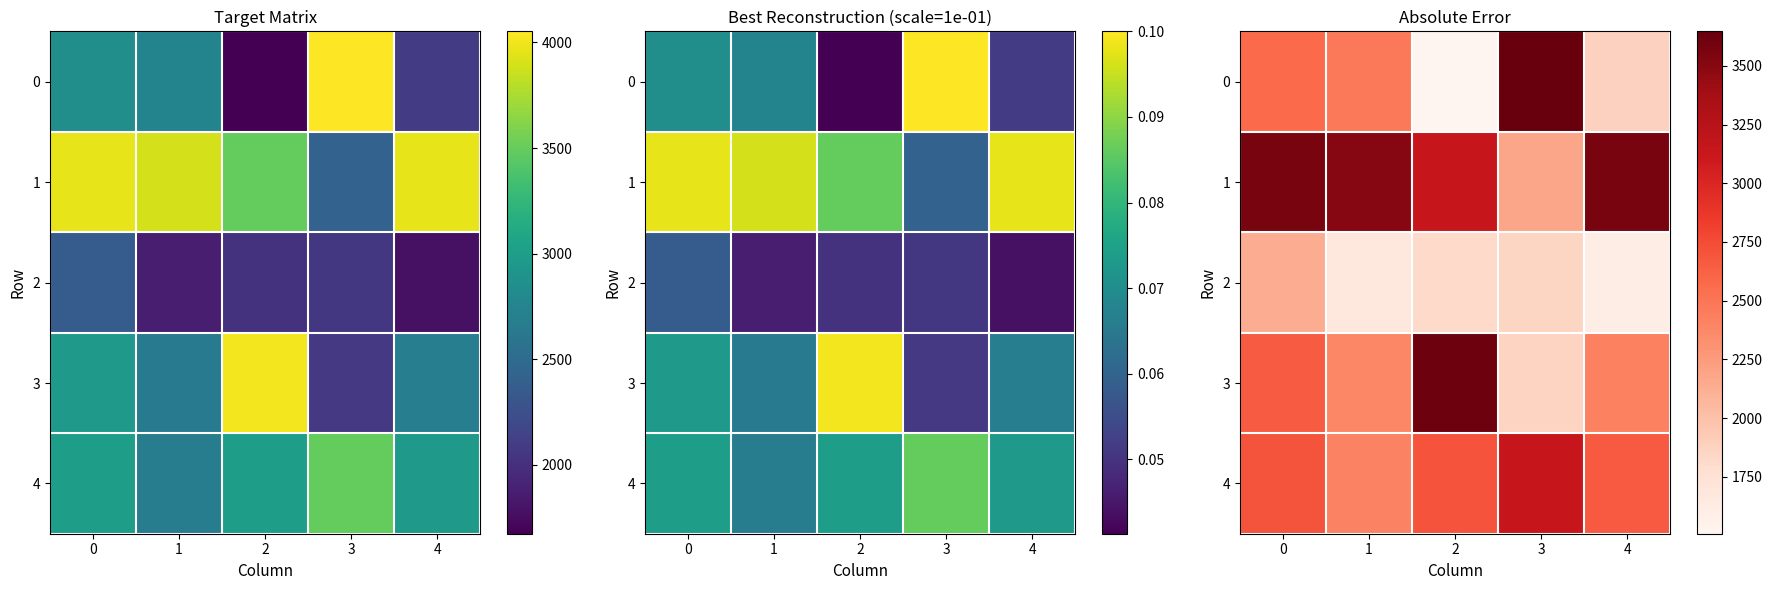

What is the difference between the maximum and second lowest values in the 0 series?

1770.6